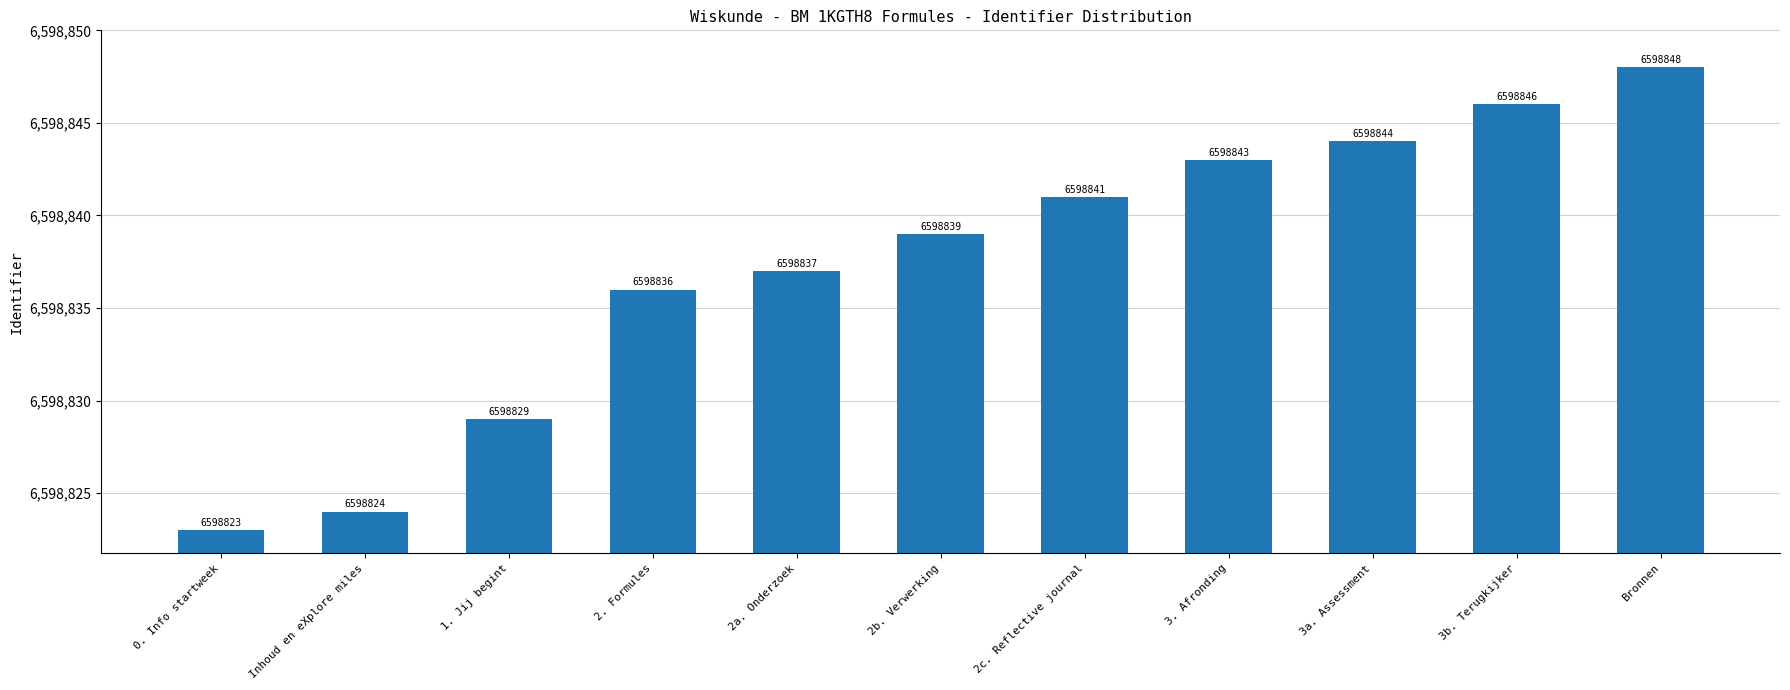

List the labels in order of value, largest first.

Bronnen, 3b. Terugkijker, 3a. Assessment, 3. Afronding, 2c. Reflective journal, 2b. Verwerking, 2a. Onderzoek, 2. Formules, 1. Jij begint, Inhoud en eXplore miles, 0. Info startweek